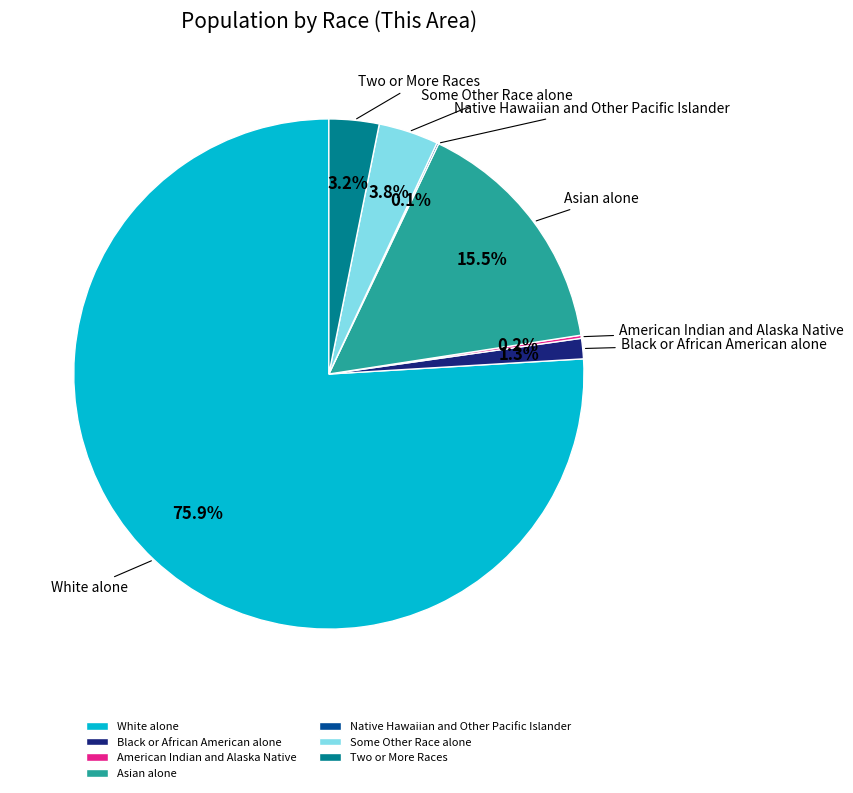

Which has a higher value, Black or African American alone or Two or More Races?

Two or More Races